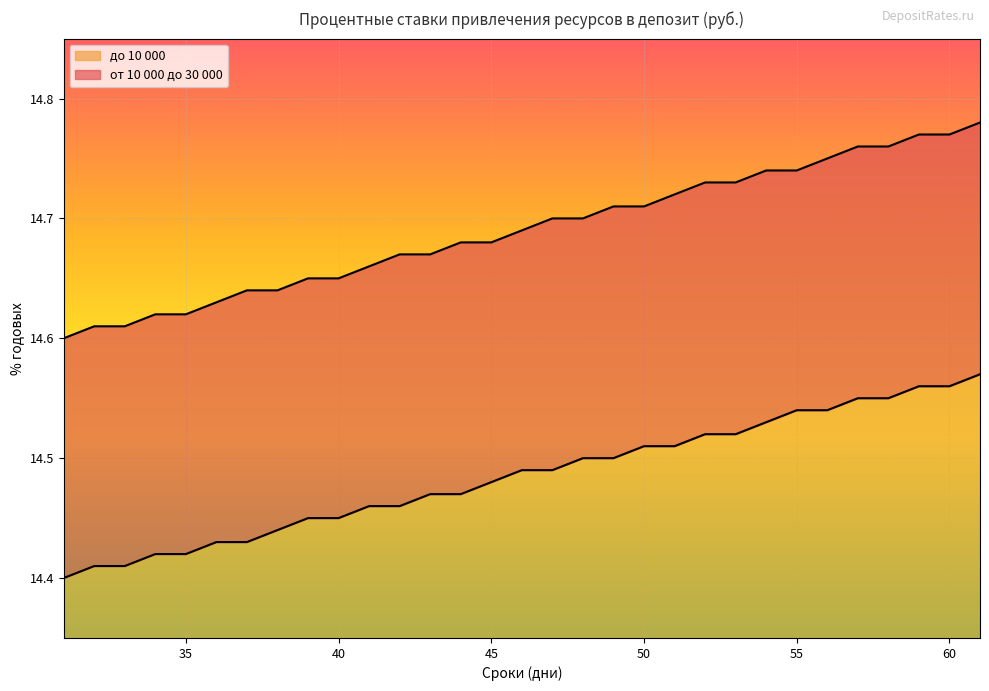

At which category is the sum across all series the highest?

61